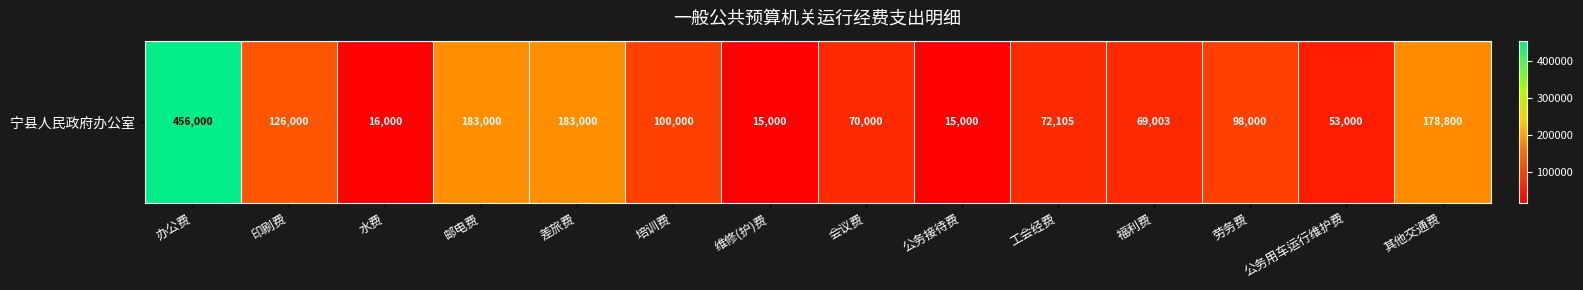

What is the maximum value shown in the chart?

456000.0